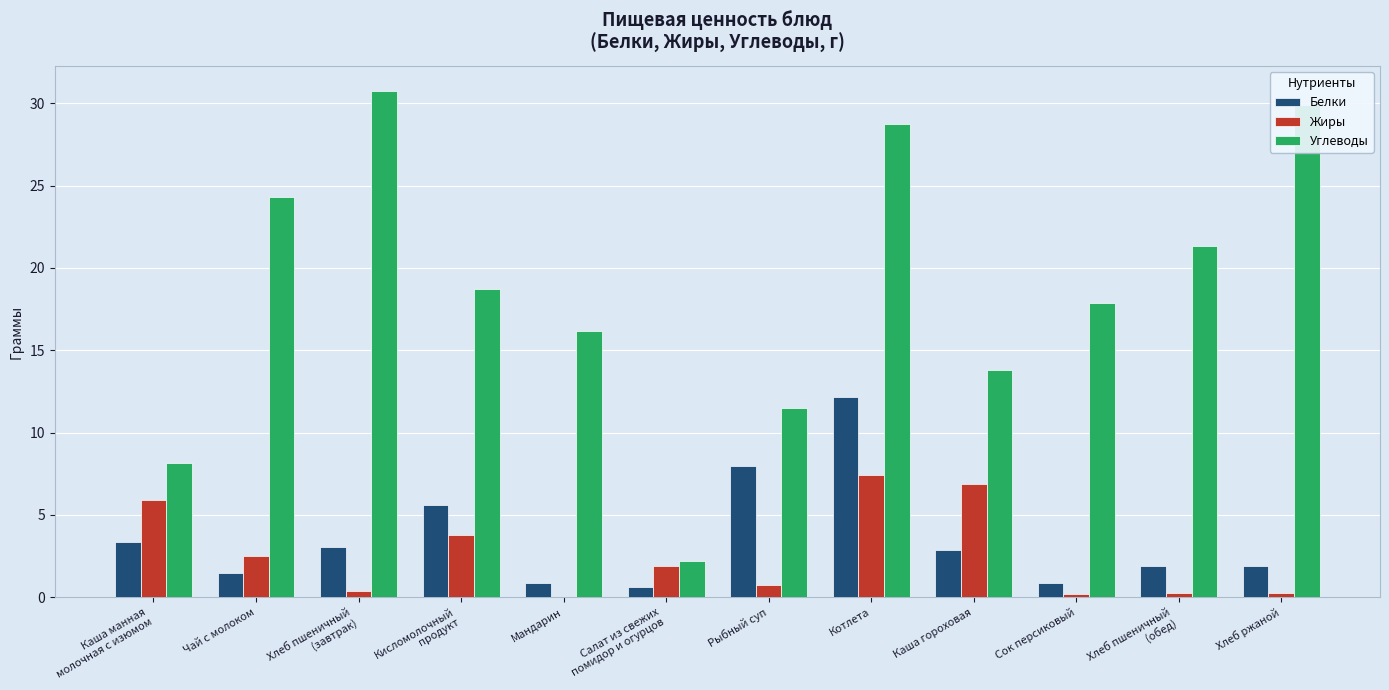

True or false: Белки has a value of 12.2 at Котлета.

True